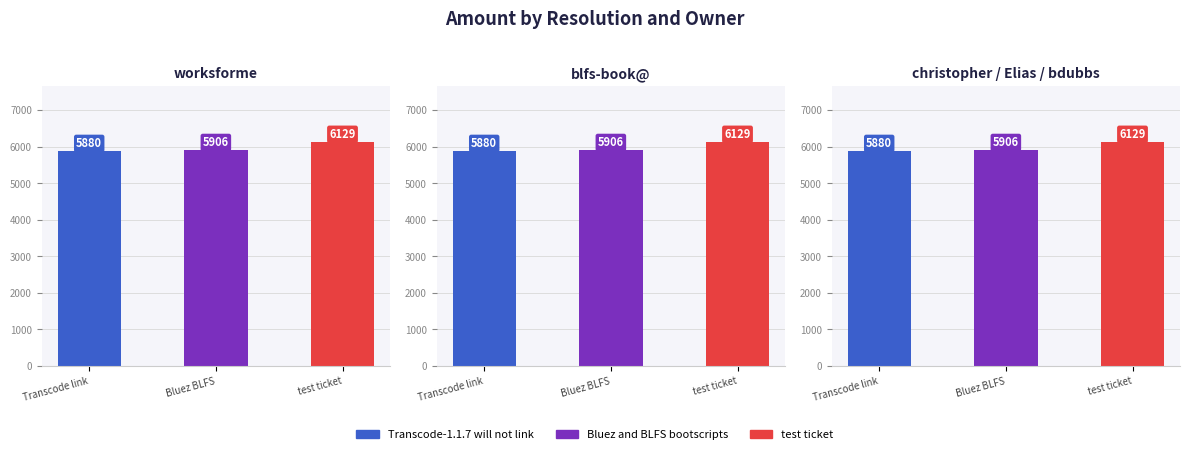

Reading left to right, what are all the values shown in this chart?

worksforme: Transcode link=5880	Bluez BLFS=5906	test ticket=6129
blfs-book@: Transcode link=5880	Bluez BLFS=5906	test ticket=6129
christopher / Elias / bdubbs: Transcode link=5880	Bluez BLFS=5906	test ticket=6129